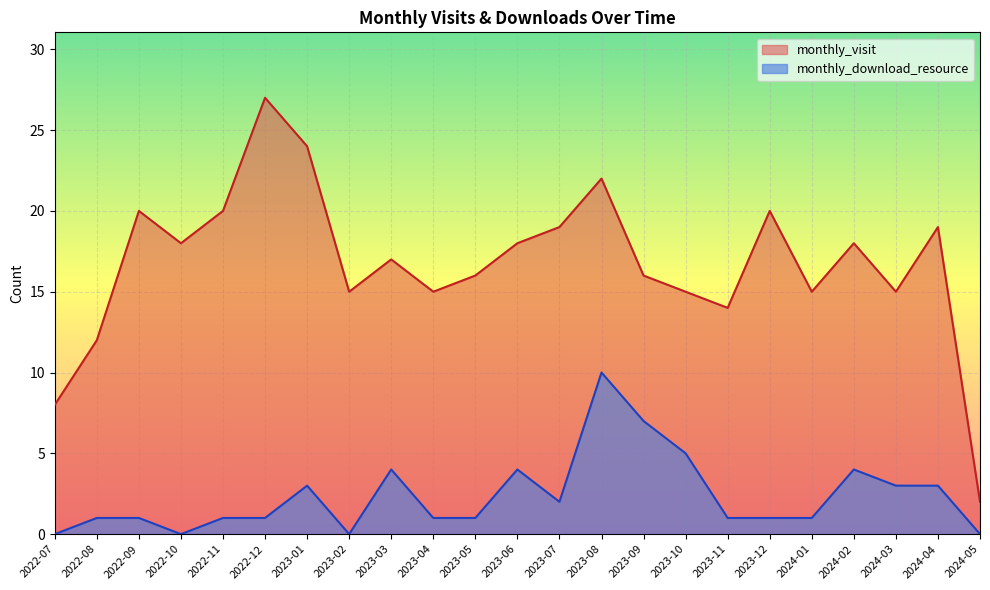

How many series are shown in this chart?

2